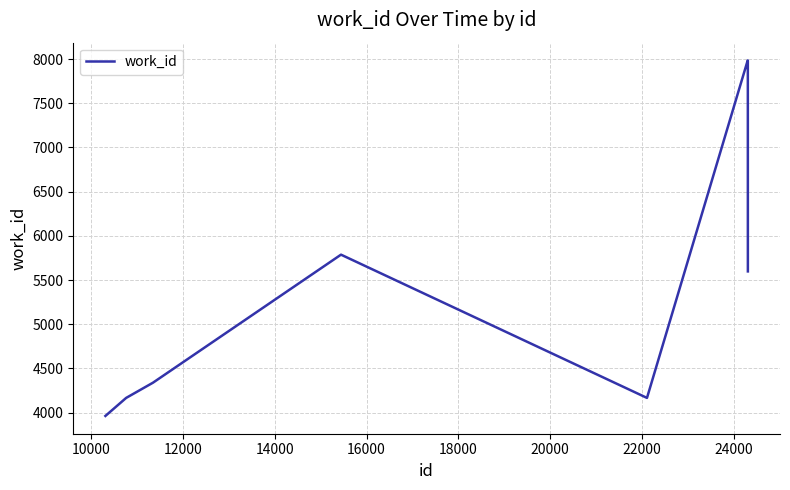

What is the smallest value displayed?

3963